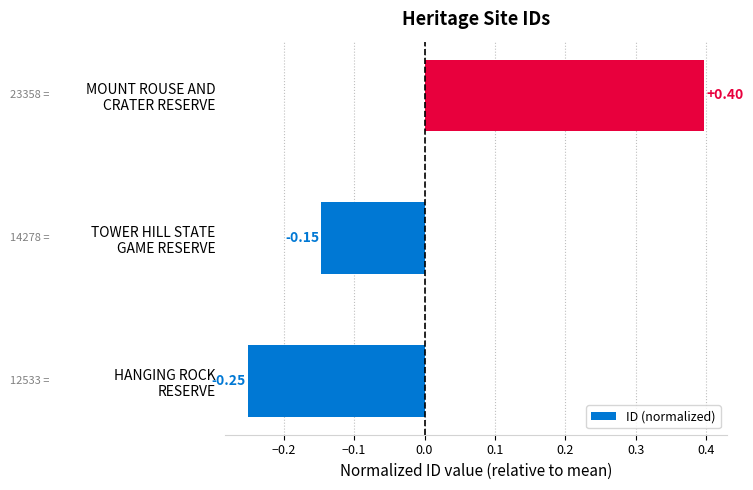

Rank the categories by value from lowest to highest.

HANGING ROCK
RESERVE, TOWER HILL STATE
GAME RESERVE, MOUNT ROUSE AND
CRATER RESERVE